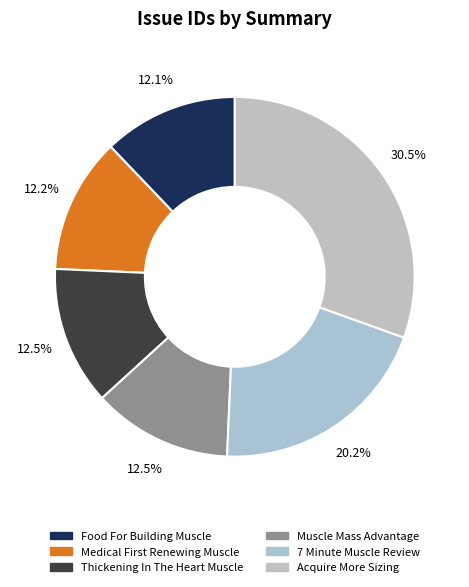

Is there any slice that represents more than half of the pie?

No